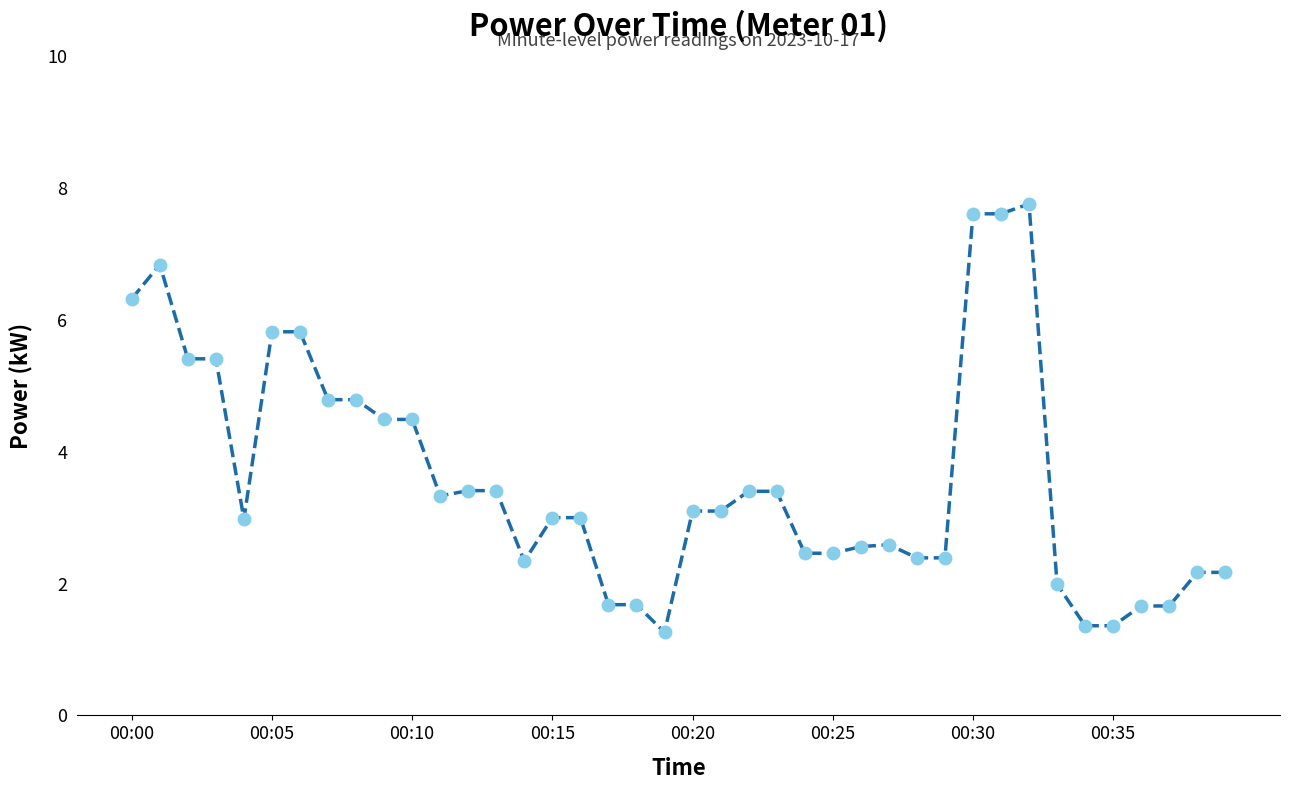

What is the average value?

3.6